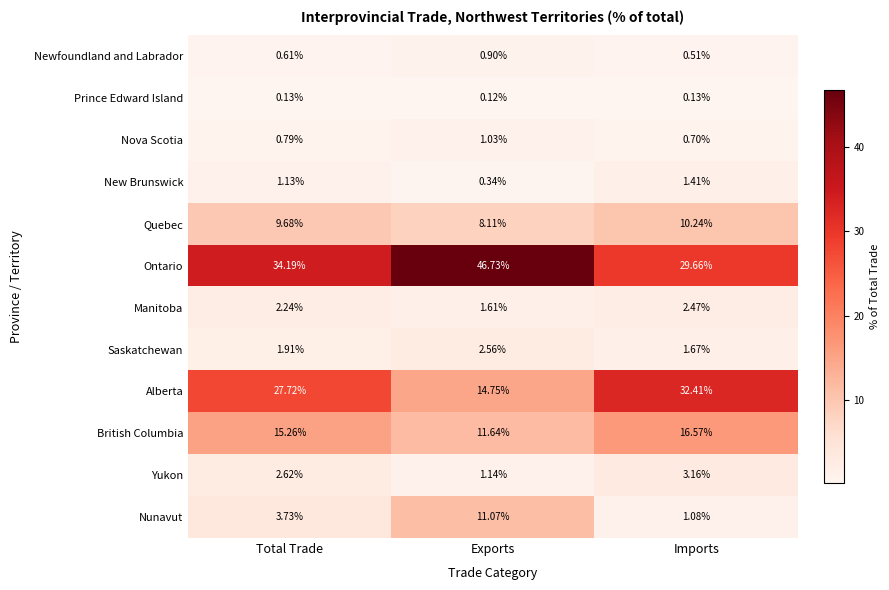

Rank the series at Exports from highest to lowest value.

Ontario, Alberta, British Columbia, Nunavut, Quebec, Saskatchewan, Manitoba, Yukon, Nova Scotia, Newfoundland and Labrador, New Brunswick, Prince Edward Island